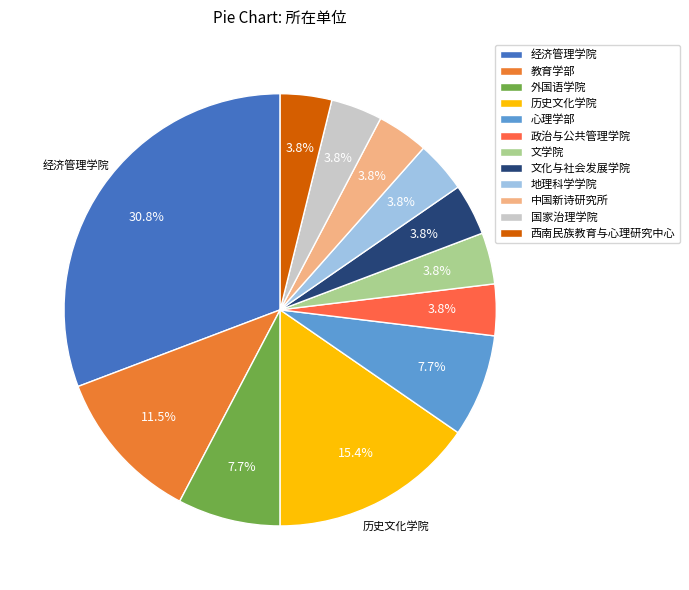

What percentage is NOT represented by 外国语学院?

92.3%